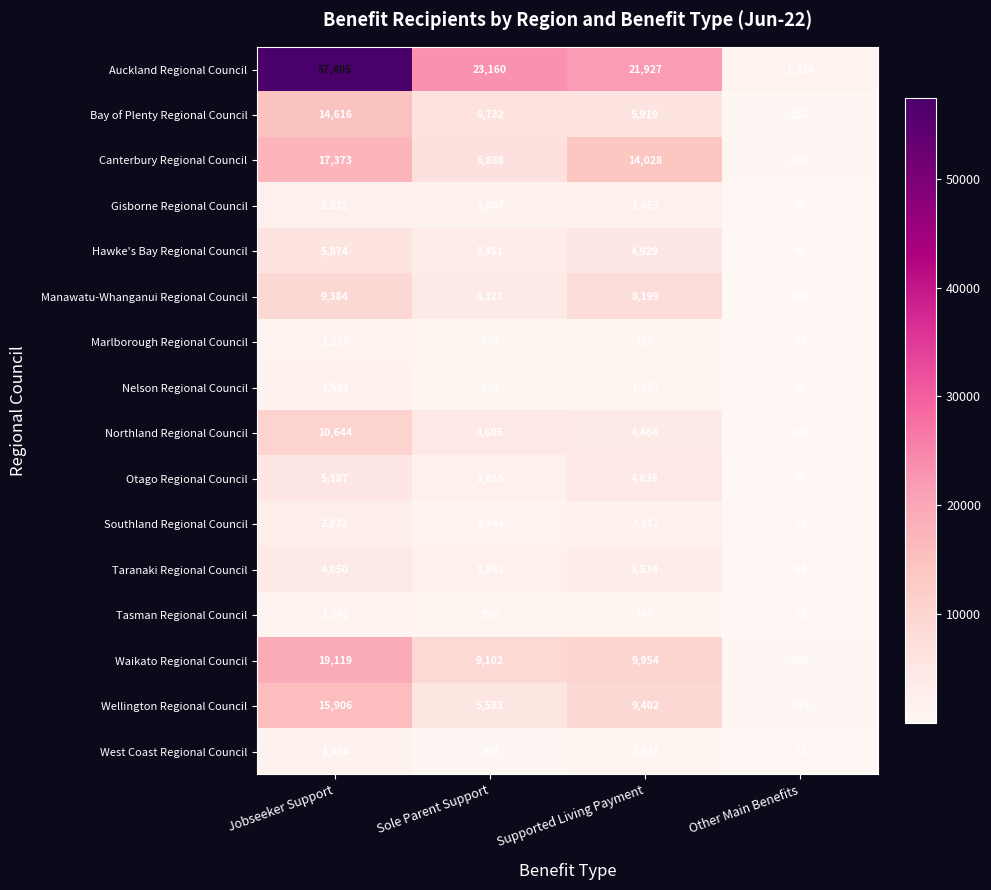

True or false: Bay of Plenty Regional Council has a value of 412 at Other Main Benefits.

False